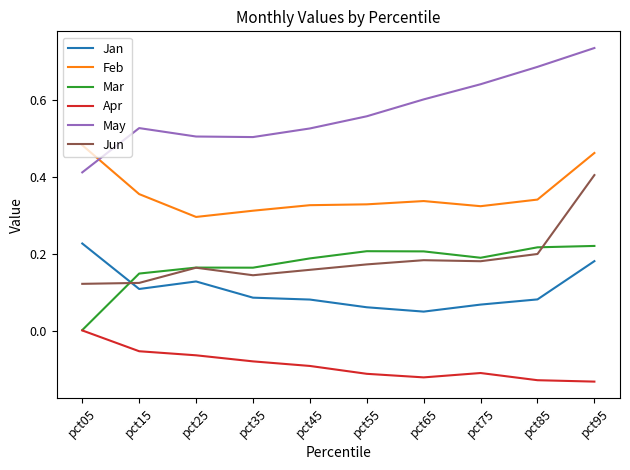

Which series has the largest total across all categories?

May